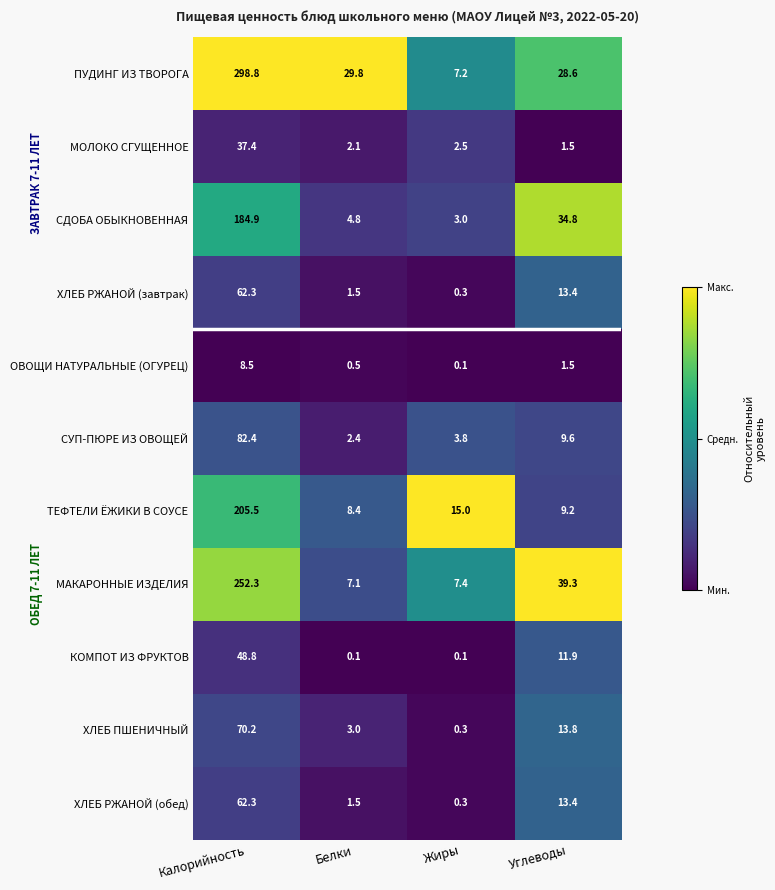

Which category has the highest value in the МАКАРОННЫЕ ИЗДЕЛИЯ series?

Калорийность